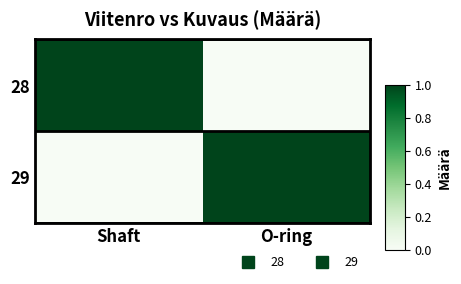

How many series are shown in this chart?

2